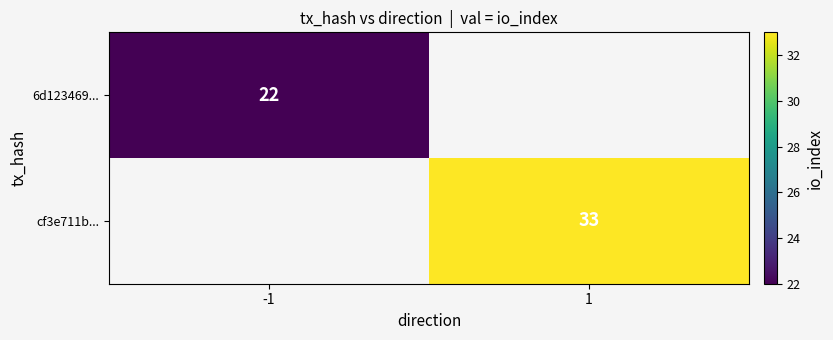

The cf3e711b... series shows 51 at 1. True or false?

False